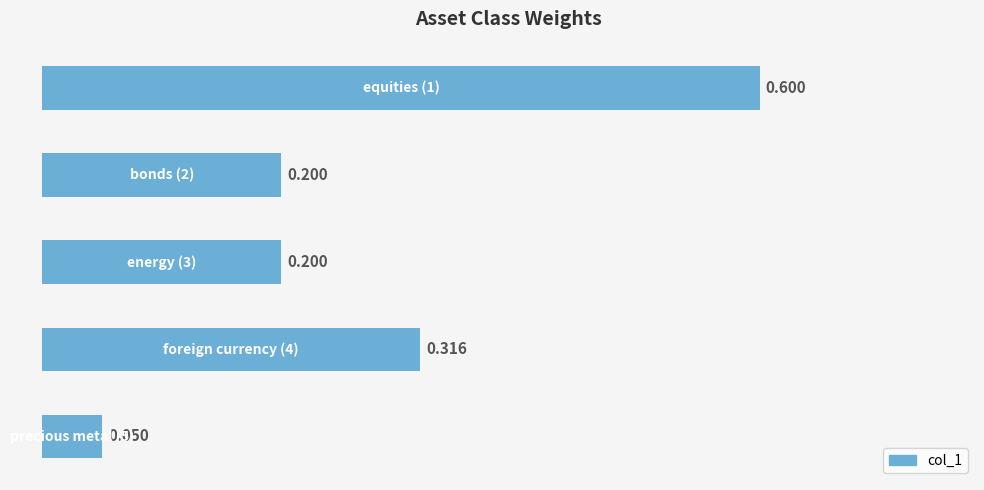

Does the chart contain any negative values?

No